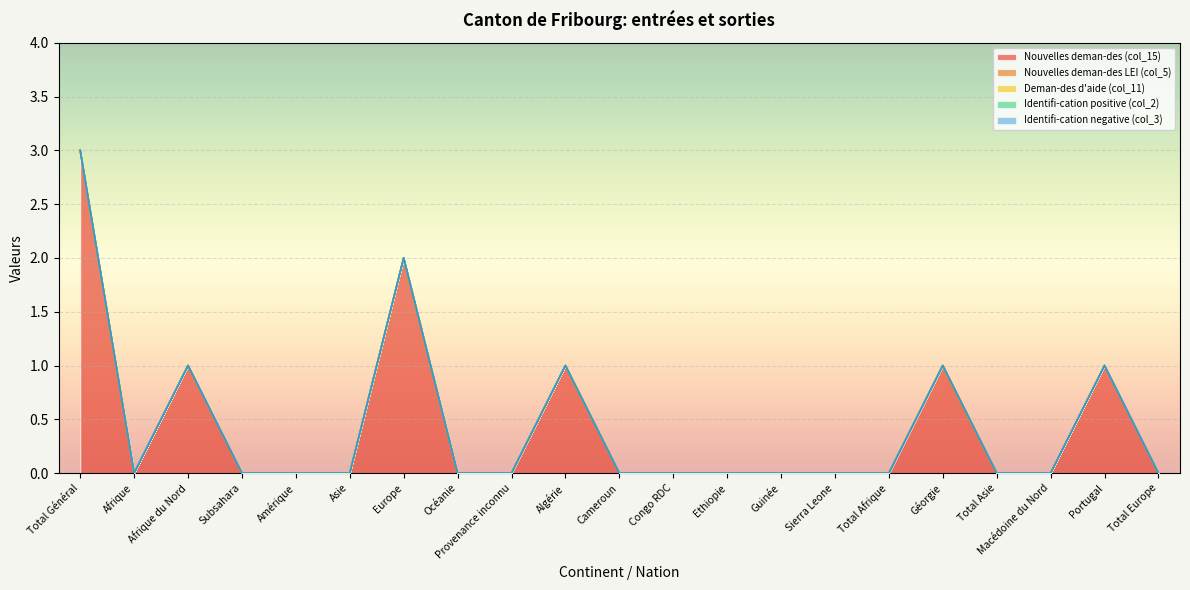

True or false: Identifi-cation positive (col_2) has a value of 0 at Congo RDC.

True